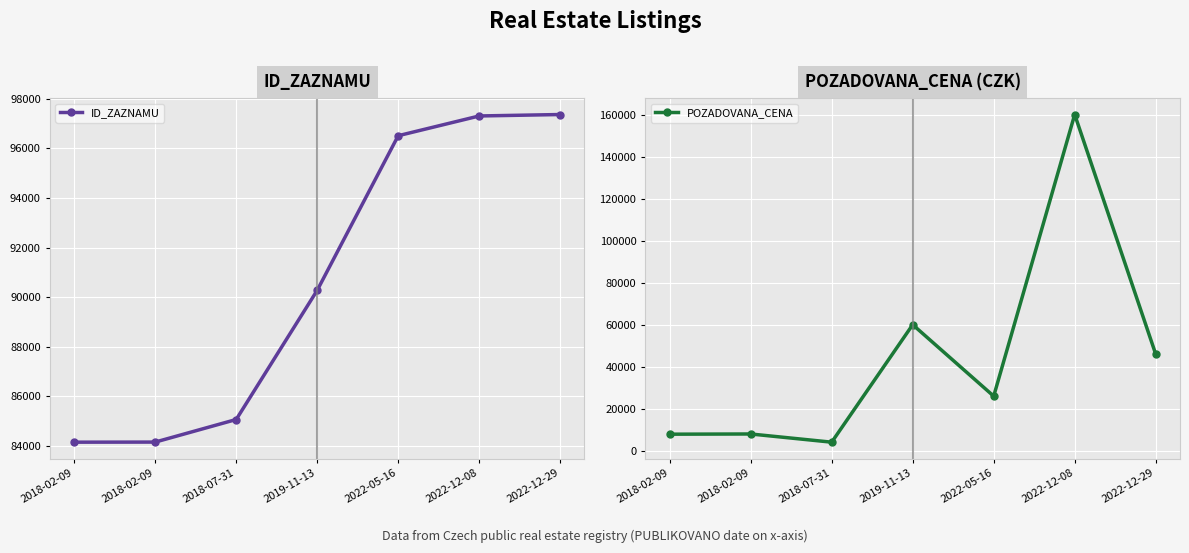

What is the minimum value for POZADOVANA_CENA?

4100